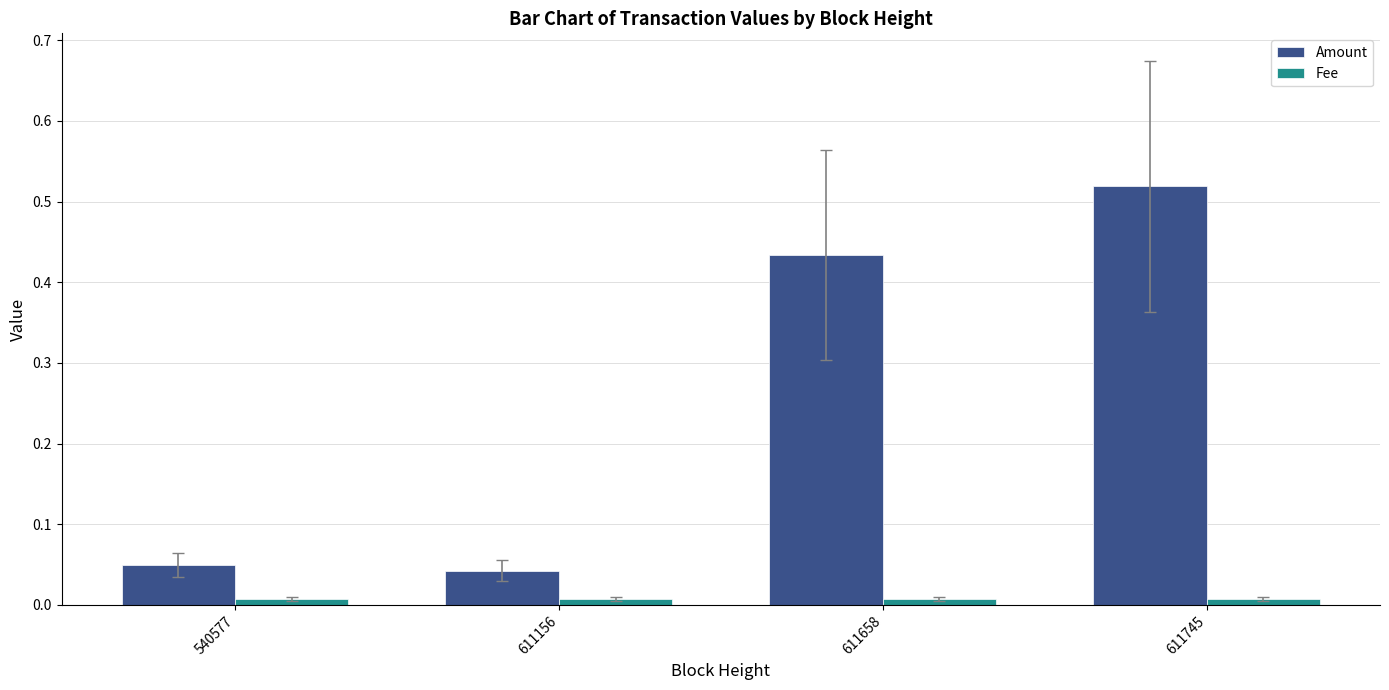

Which series has the largest total across all categories?

Amount